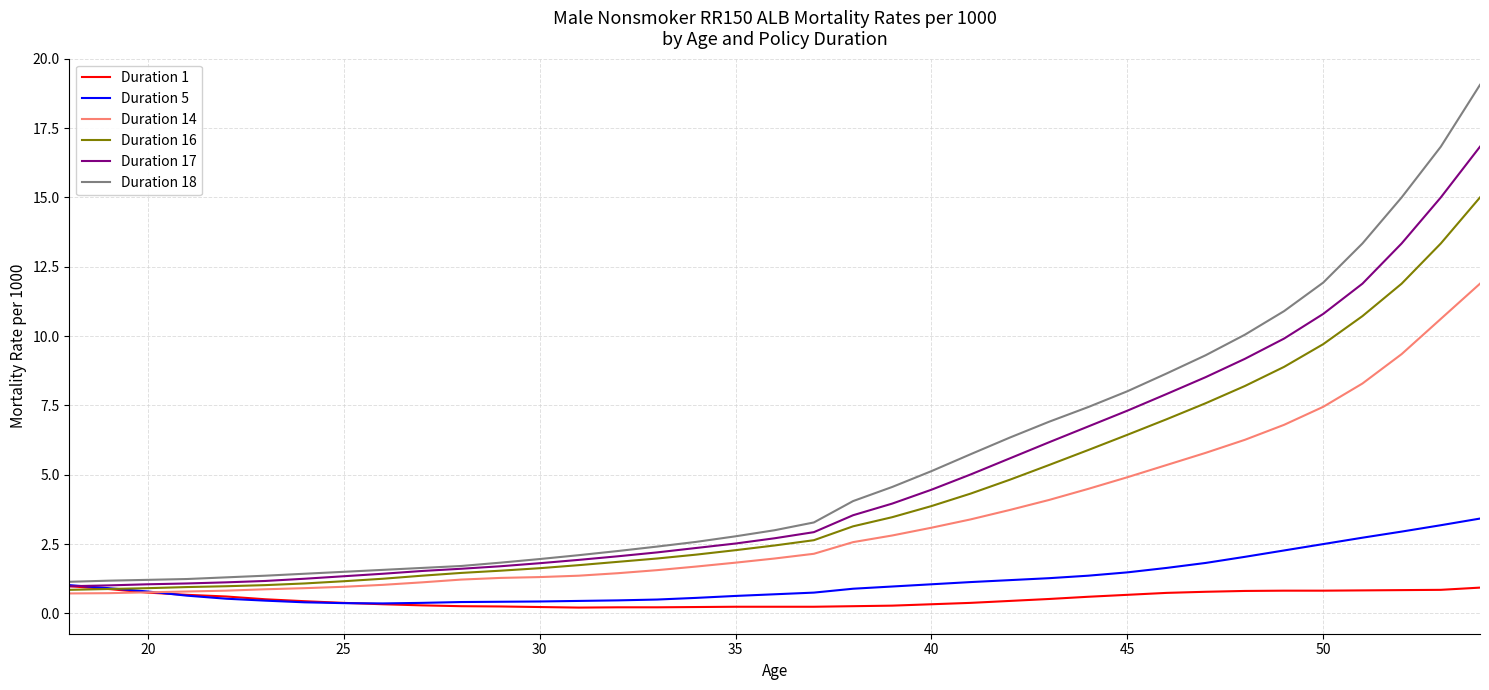

How many lines are shown in the chart?

6